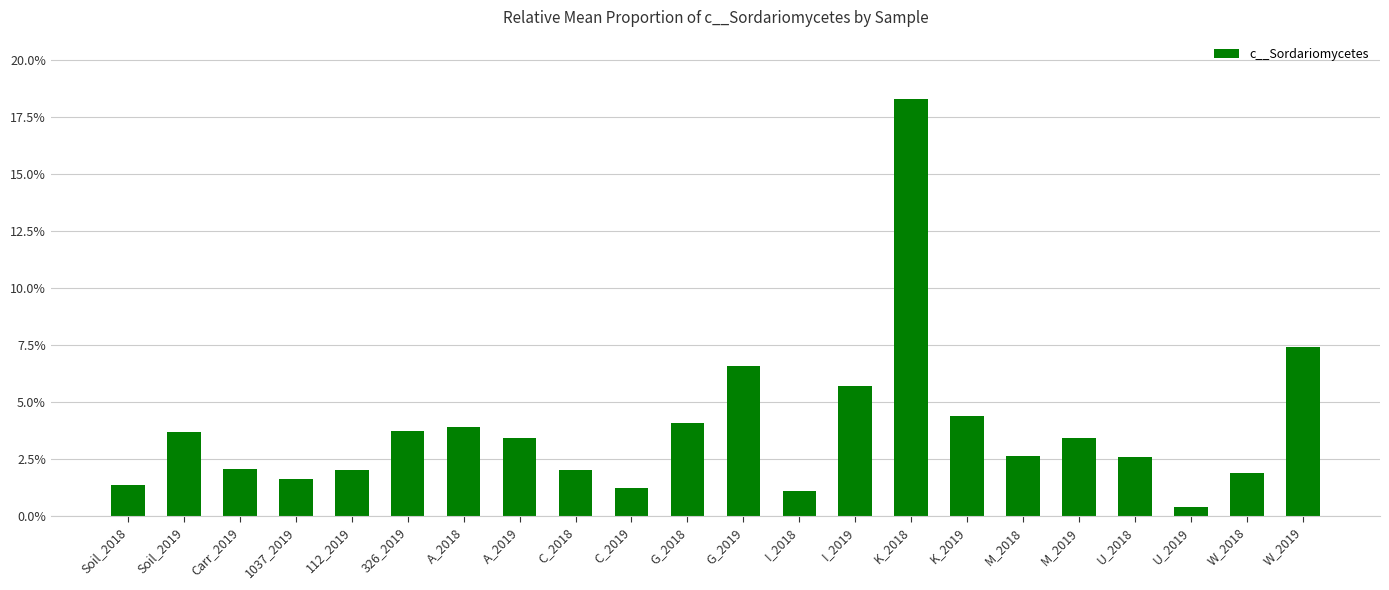

What is the sum of the values at C_2018 and W_2019?

0.1